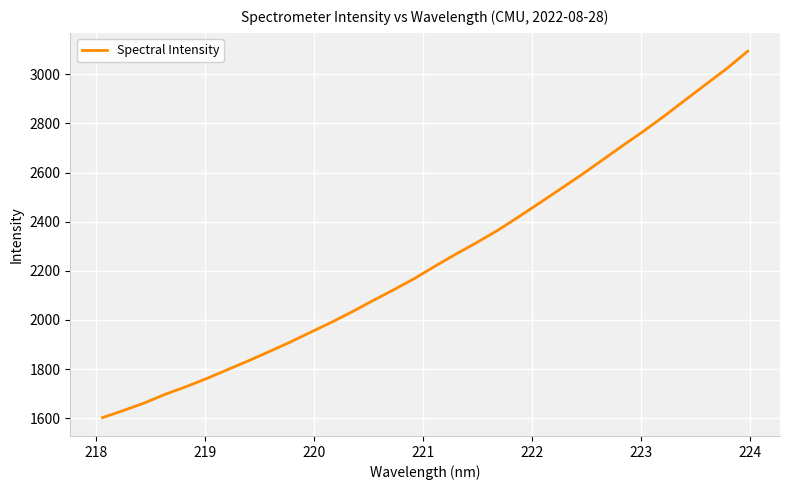

What is the maximum value shown in the chart?

3094.2